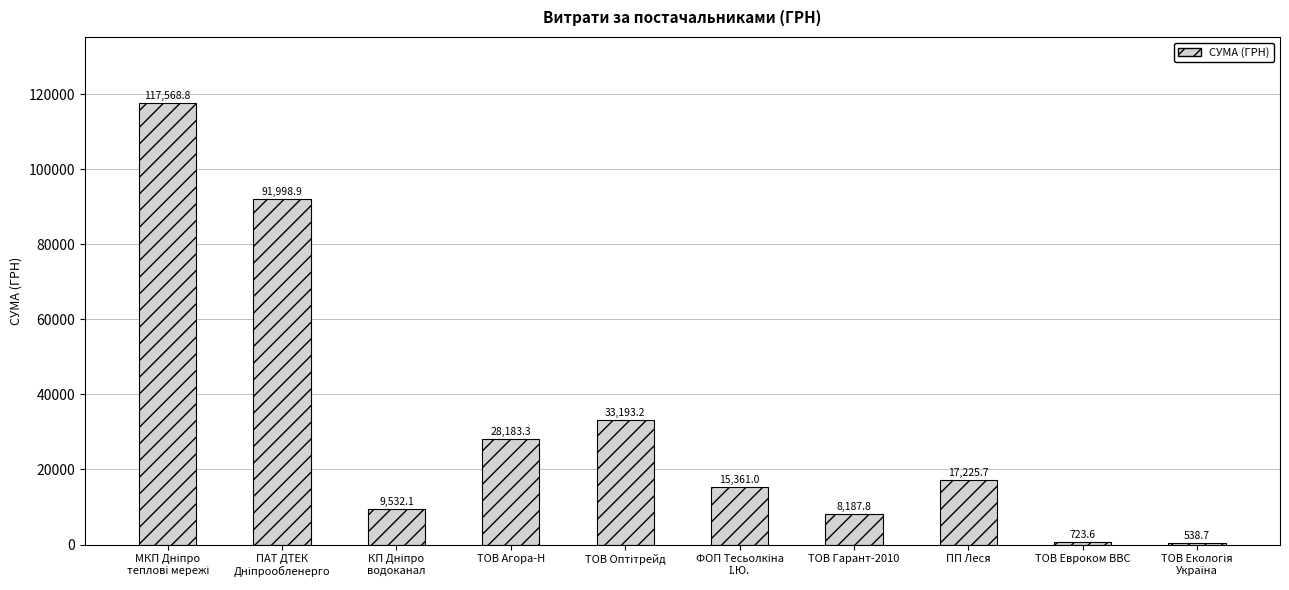

What is the approximate value at ПП Леся?

17225.7